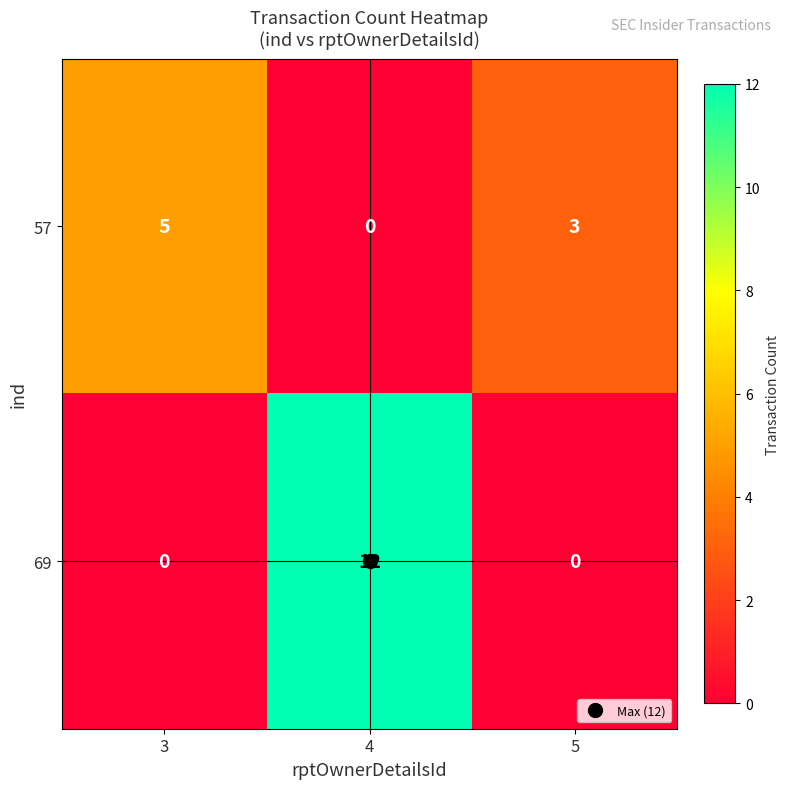

At how many categories does at least one series exceed 1?

3